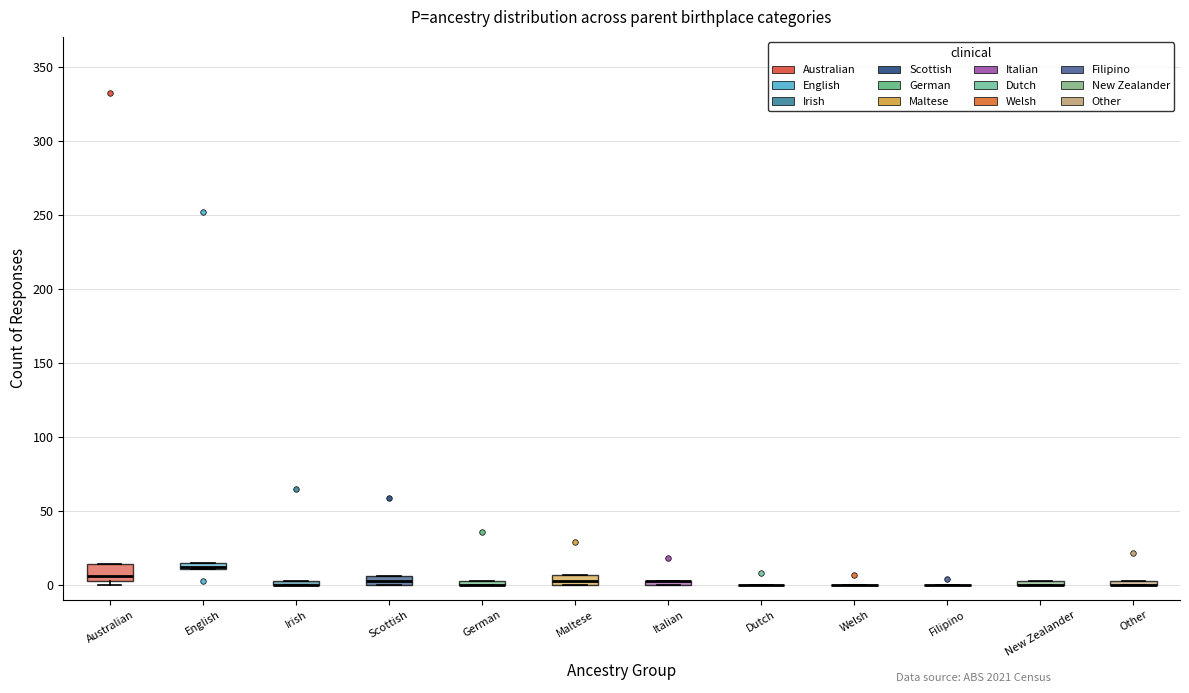

Where is the lower edge of the box for Other on the y-axis? The values are not printed on the chart, so give them approximately, as read against the axis.

0